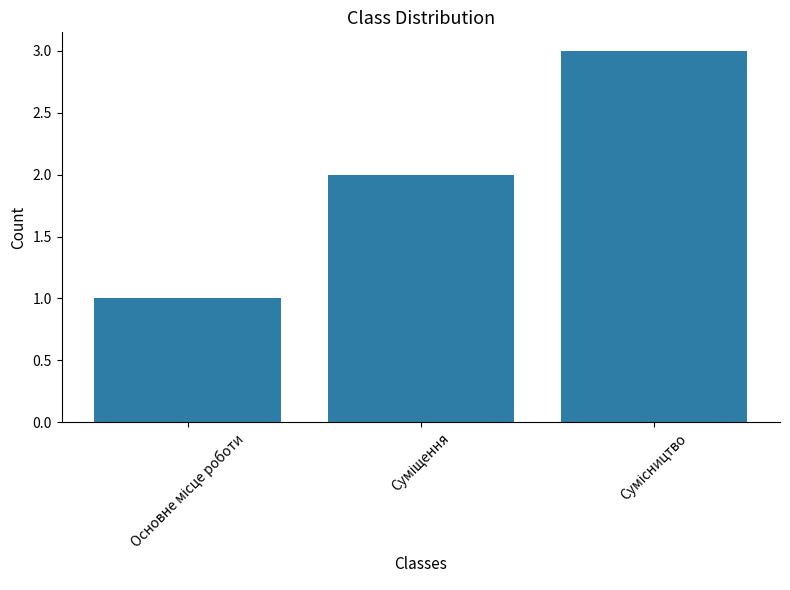

What is the difference between the maximum and minimum values?

2